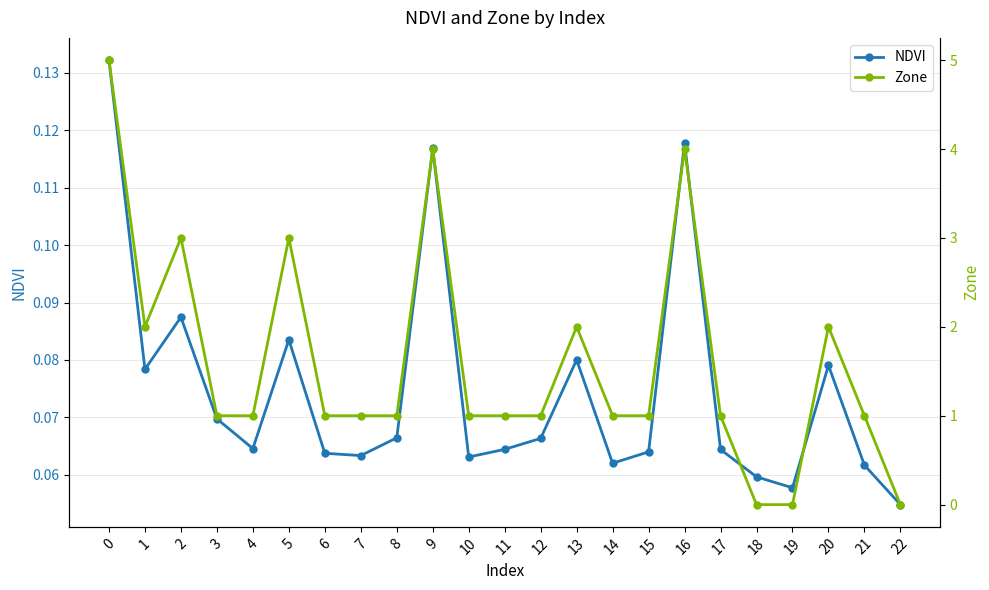

True or false: Zone has more than 2 points higher than both neighbors.

True